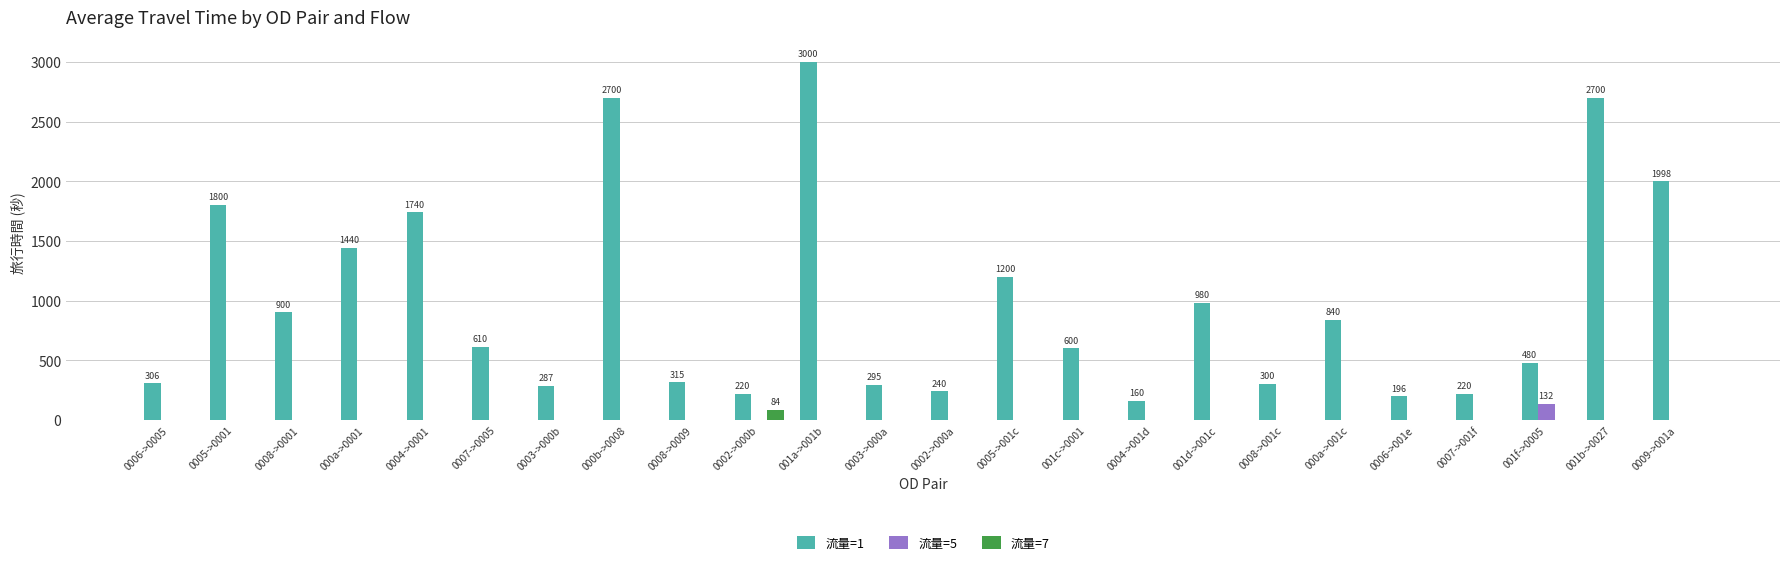

Which series has the largest total across all categories?

流量=1